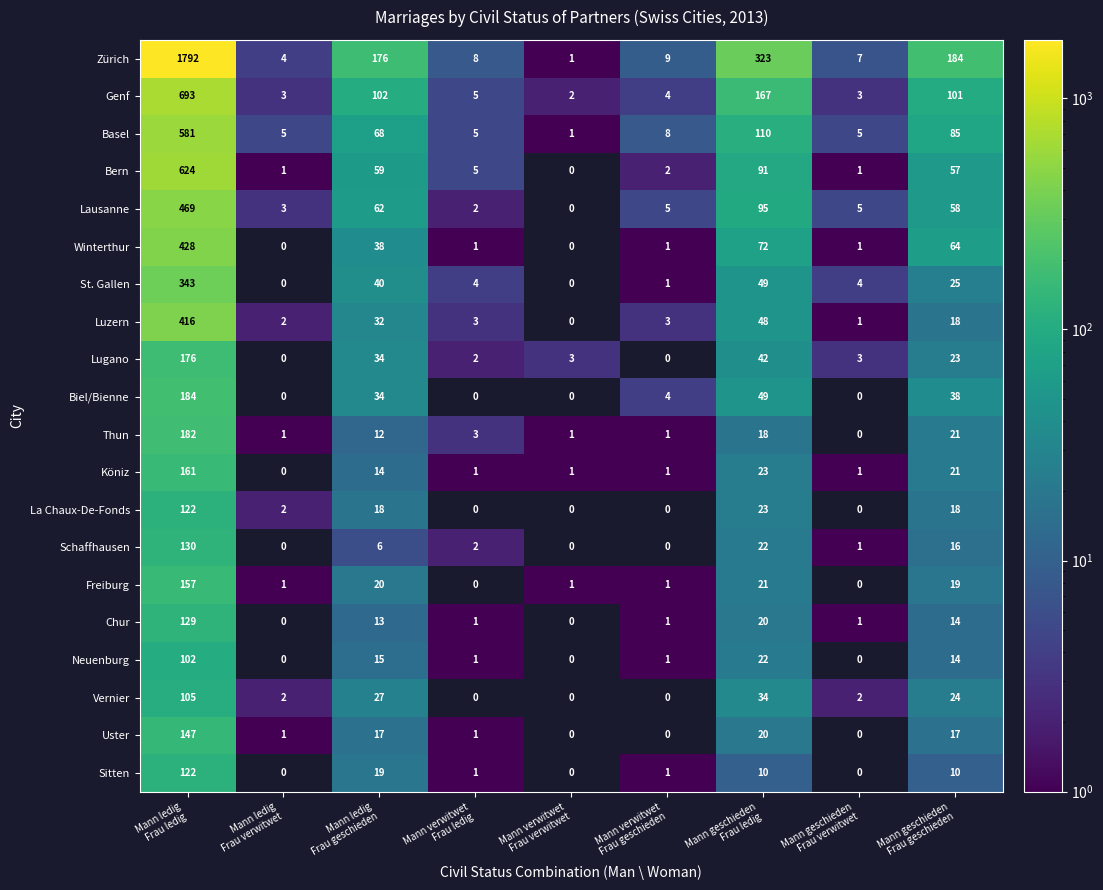

Read the Sitten value at Mann ledig Frau geschieden.

19.0